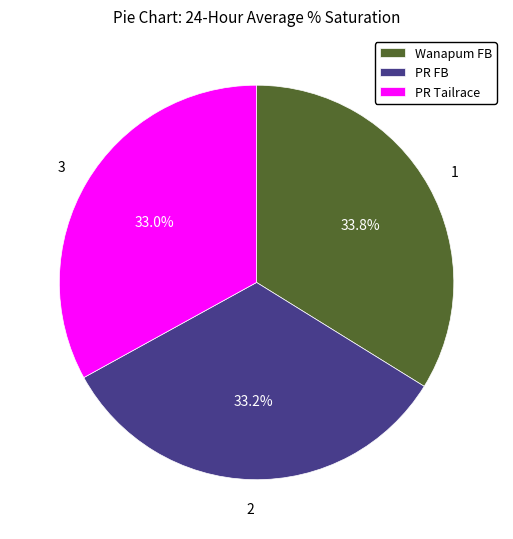

Does any single category account for the majority?

No